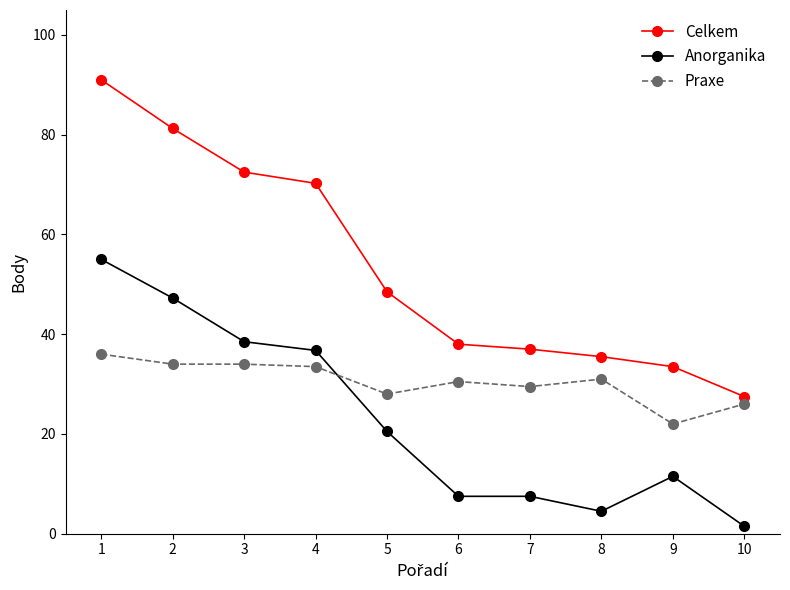

List the series in order of their peak value, lowest first.

Praxe, Anorganika, Celkem